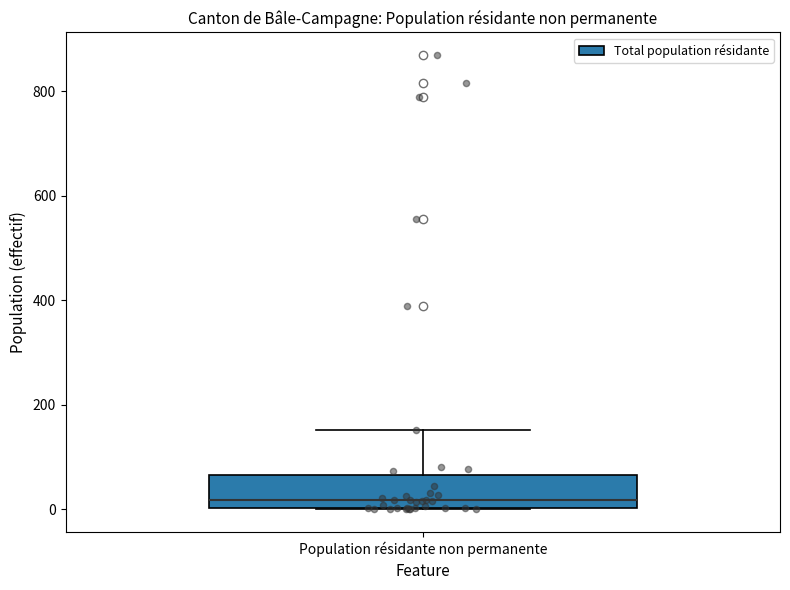

Read this box plot against the y-axis: the position of the median line, the range covered by the box, and the ends of both whiskers. The values are not printed on the chart, so give them approximately, as read against the axis.

median 20, box 0 to 60, whiskers 0 to 160